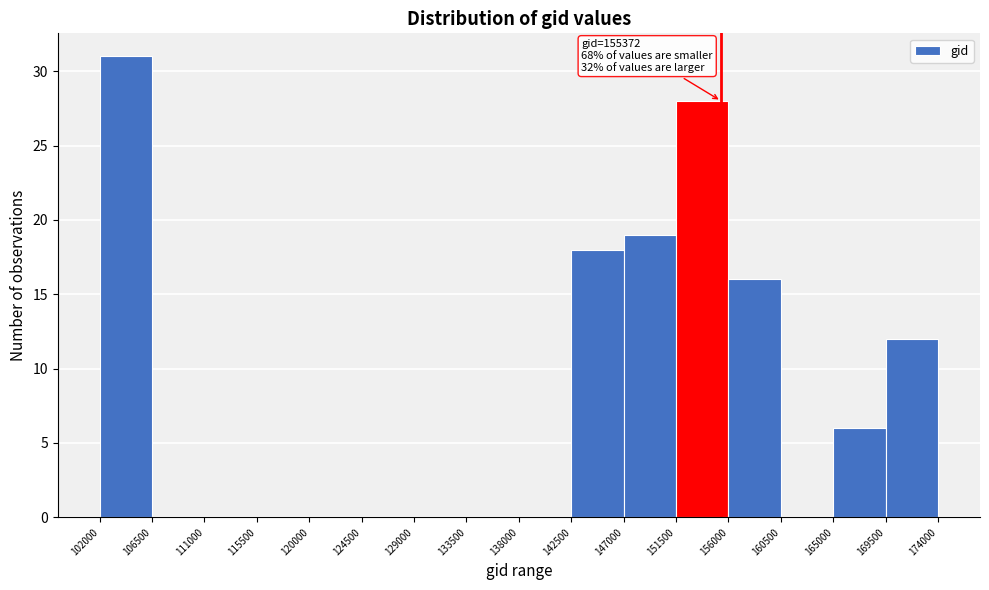

Over which range of the x-axis is the bar tallest?

102000 to 106500